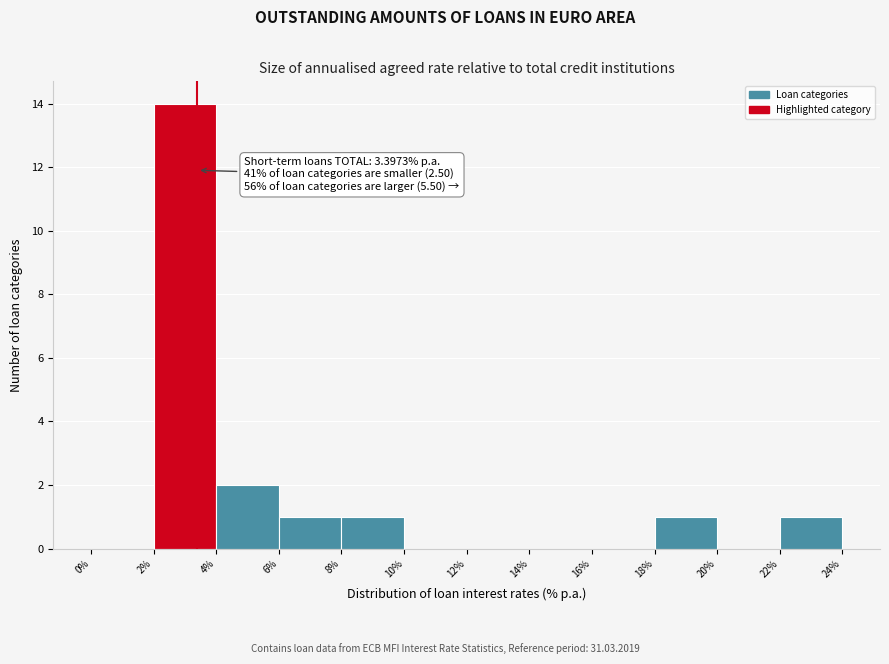

Which range on the x-axis has the tallest bar?

2% to 4%